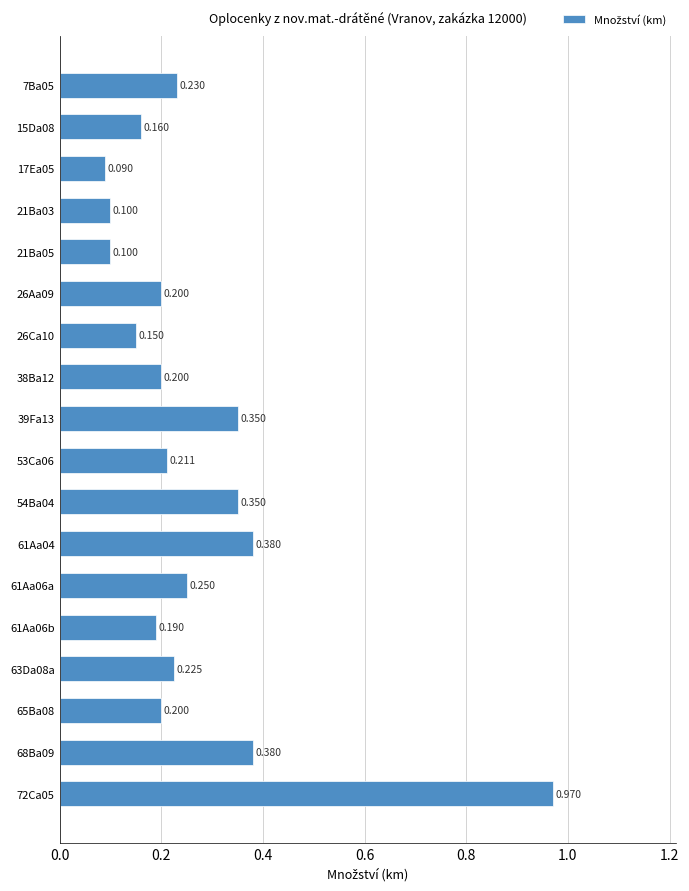

Count the number of data series in this chart.

1